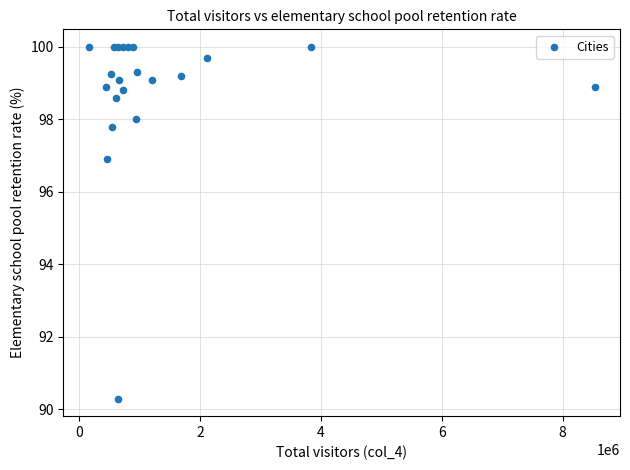

What Y value in the scatter plot is closest to 95?

96.9